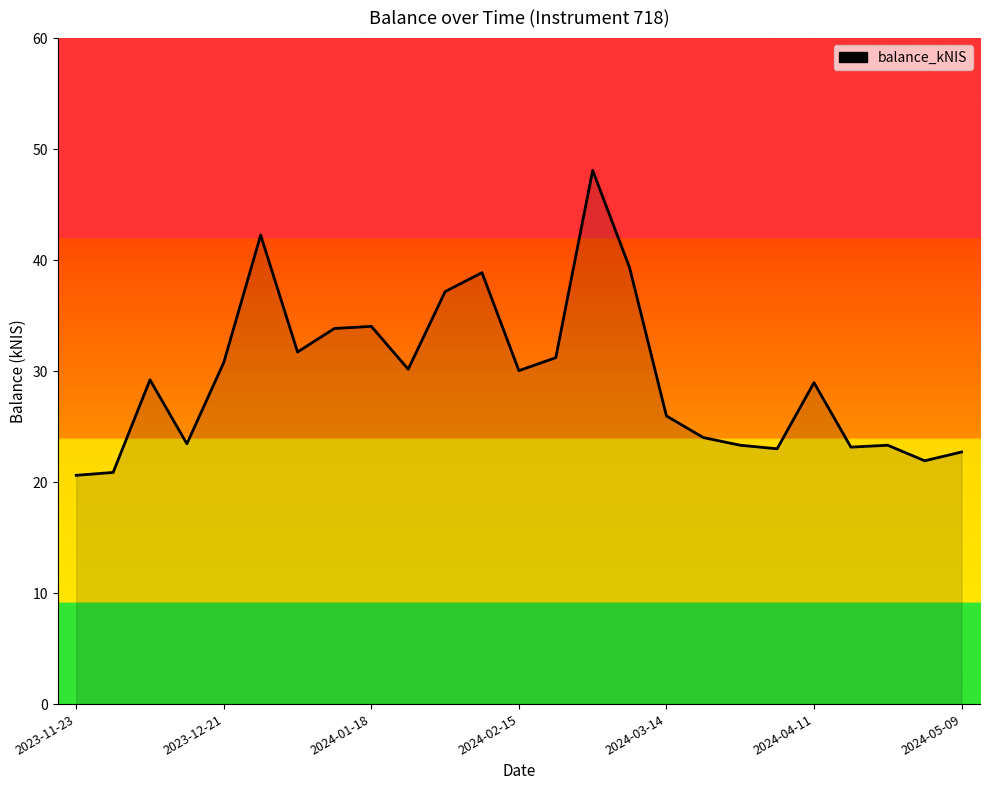

What is the difference between the maximum and minimum values?

27.5